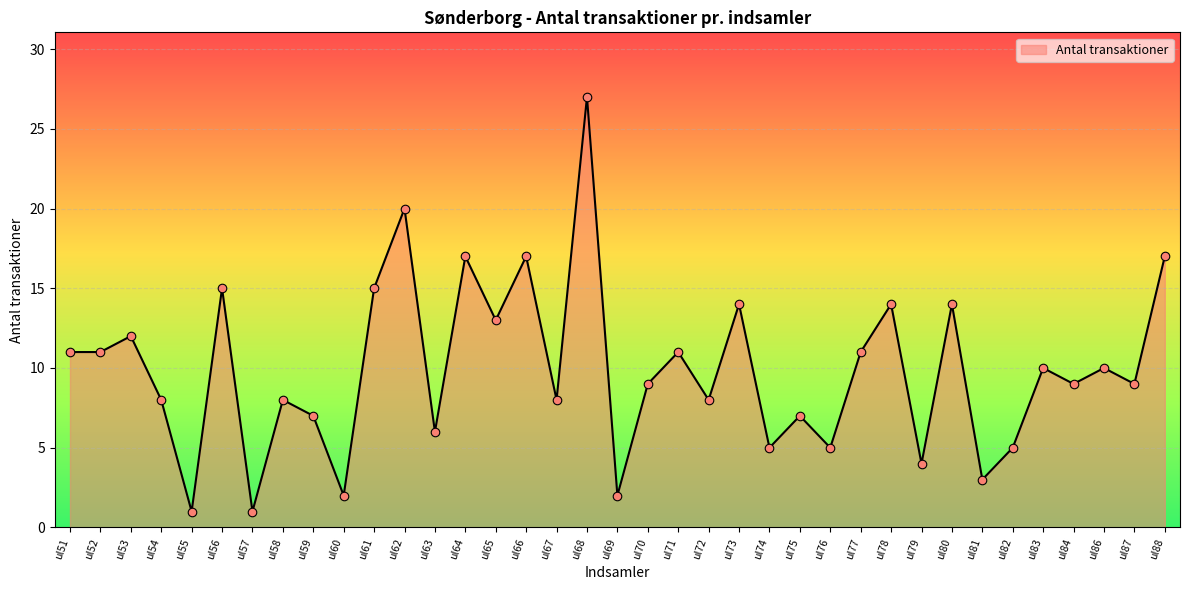

Which has a higher value, ul84 or ul56?

ul56